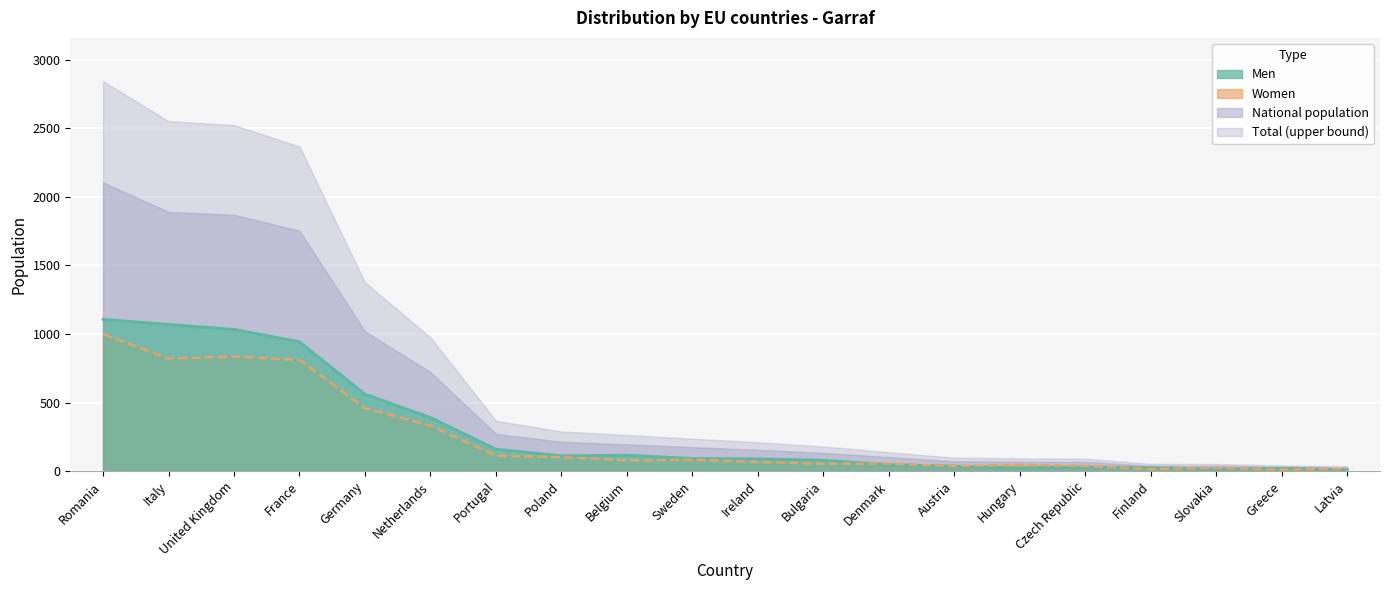

The value of Women at Greece is 11. True or false?

True